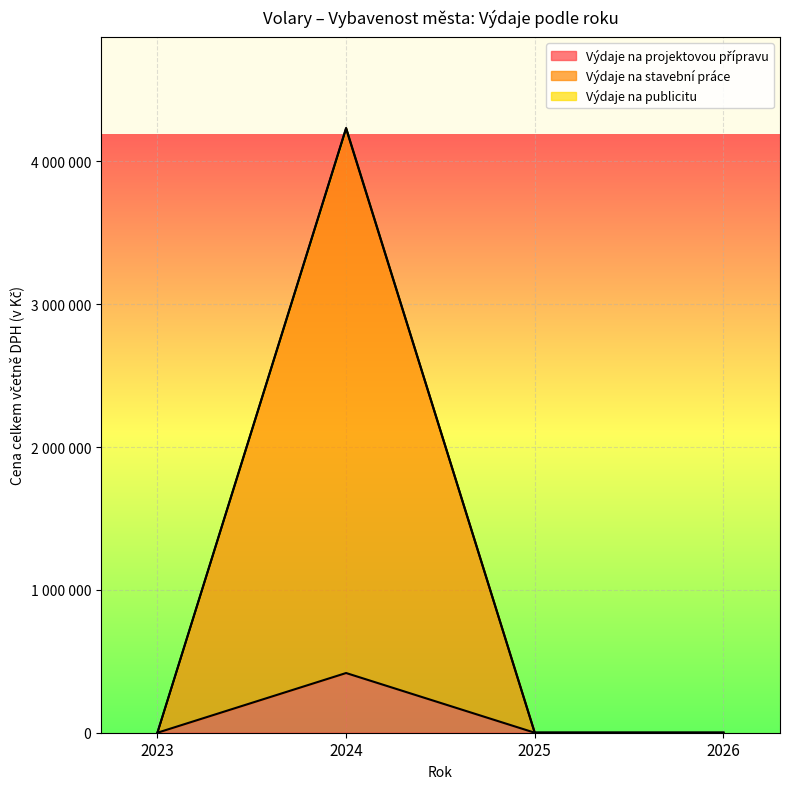

True or false: Výdaje na publicitu has a value of 5899985 at 2024.

False